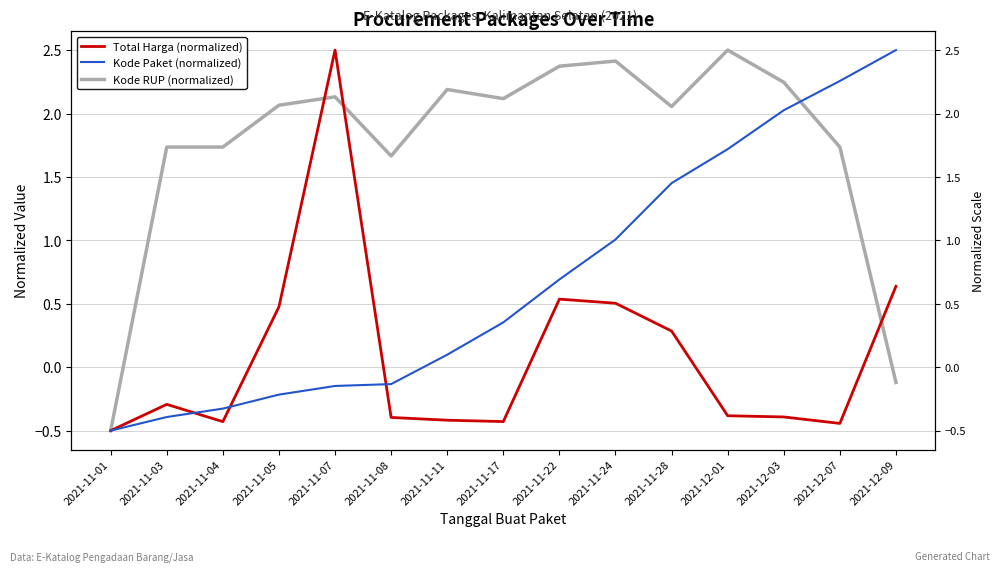

Which category has the lowest value in the Kode Paket (normalized) series?

2021-11-01